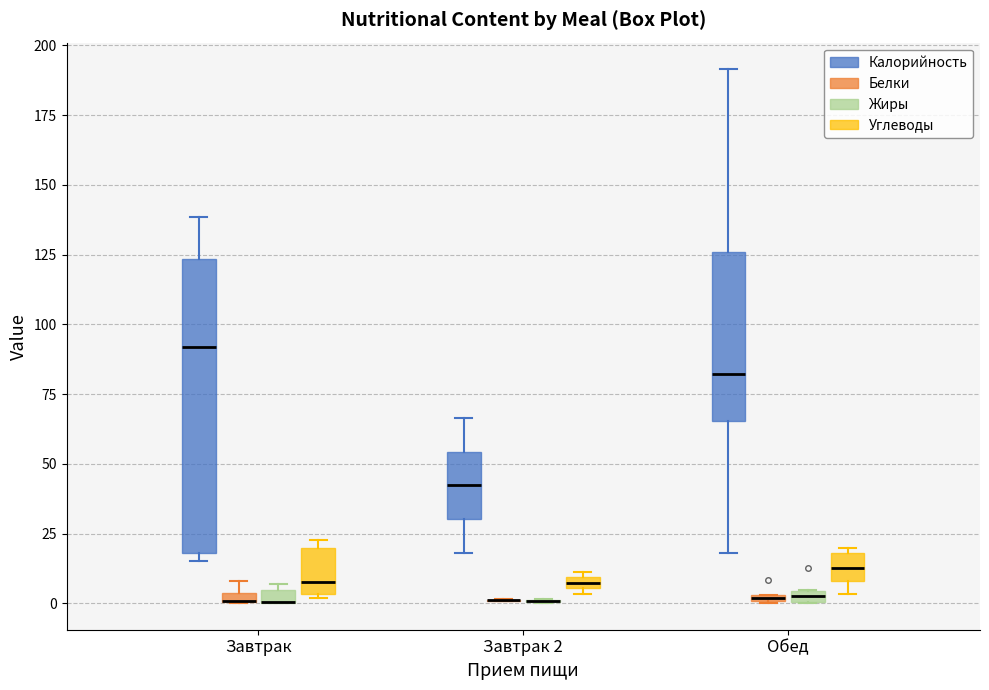

Comparing the boxes themselves (not the whiskers), which one is the tallest?

Завтрак (Калорийность)